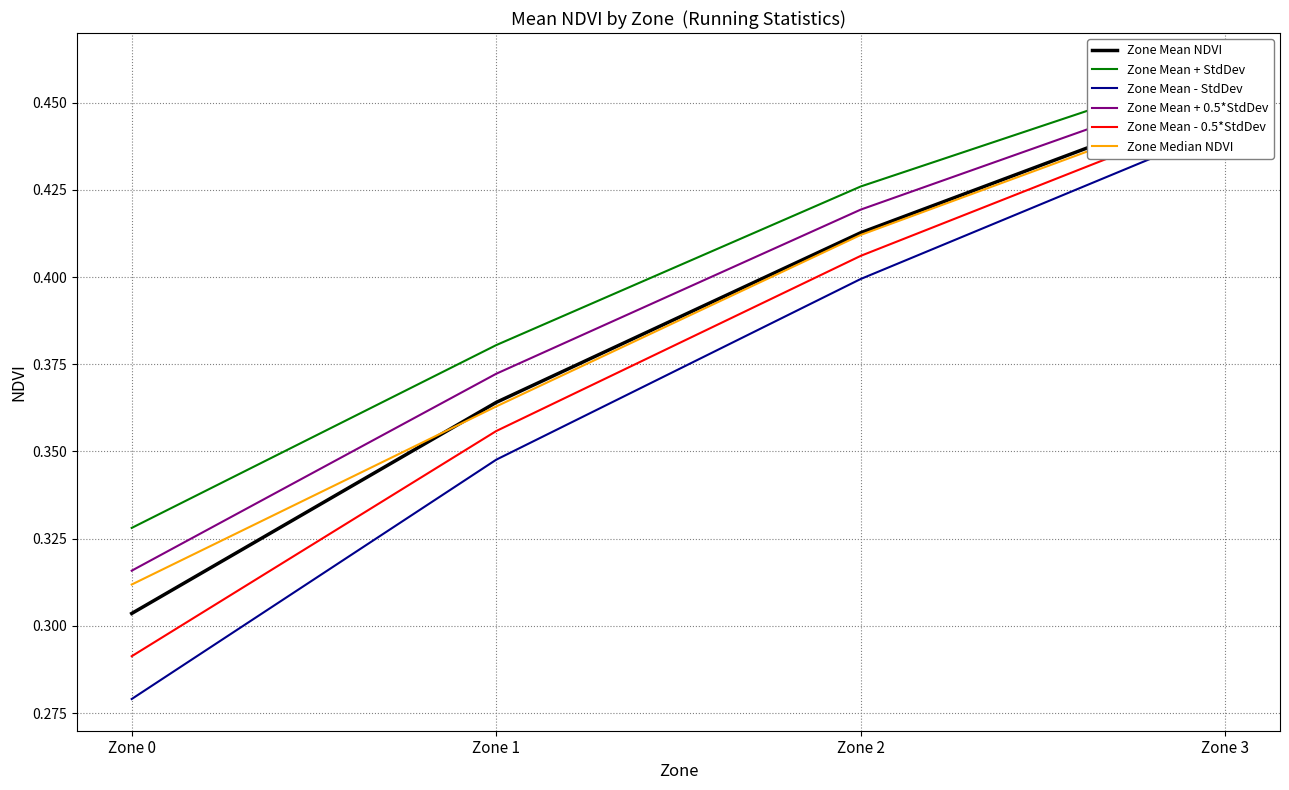

True or false: Zone Mean + StdDev and Zone Mean NDVI cross at least once.

False